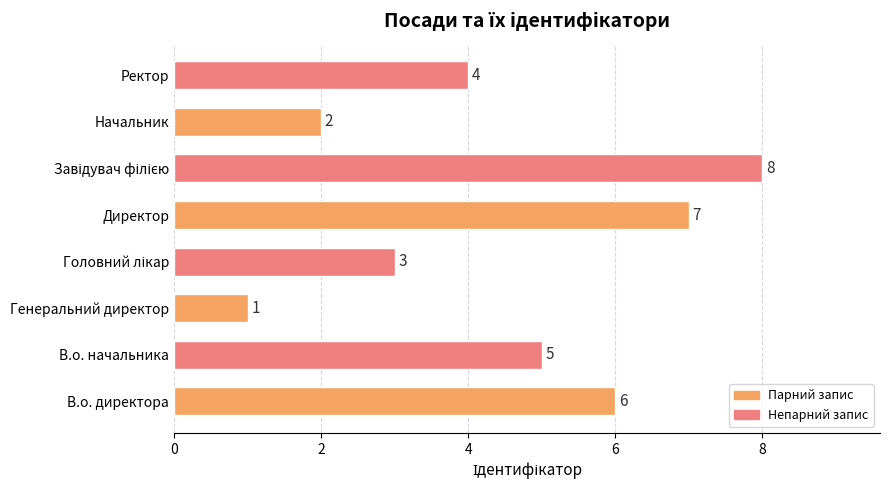

Does the chart contain stacked bars?

No